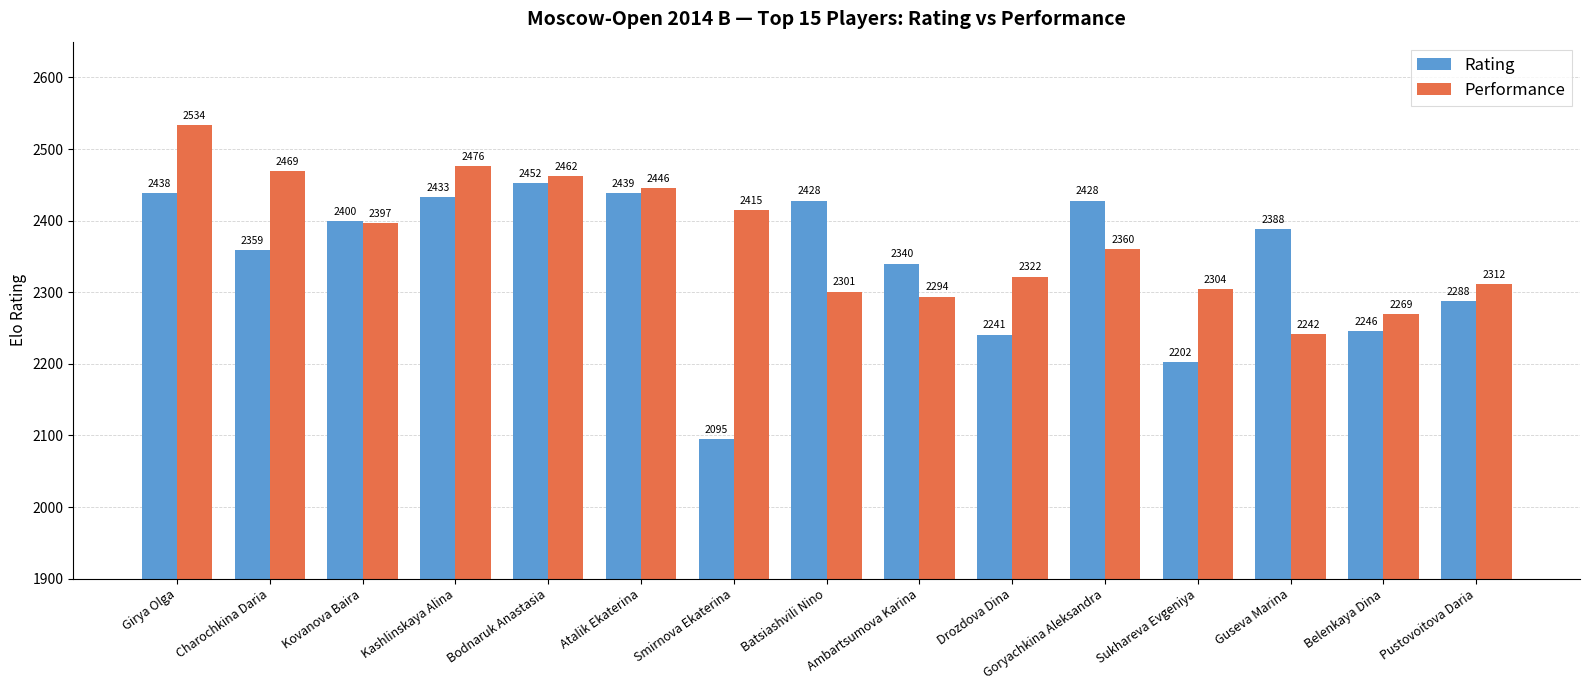

Between Goryachkina Aleksandra and Pustovoitova Daria, which series saw the biggest shift?

Rating